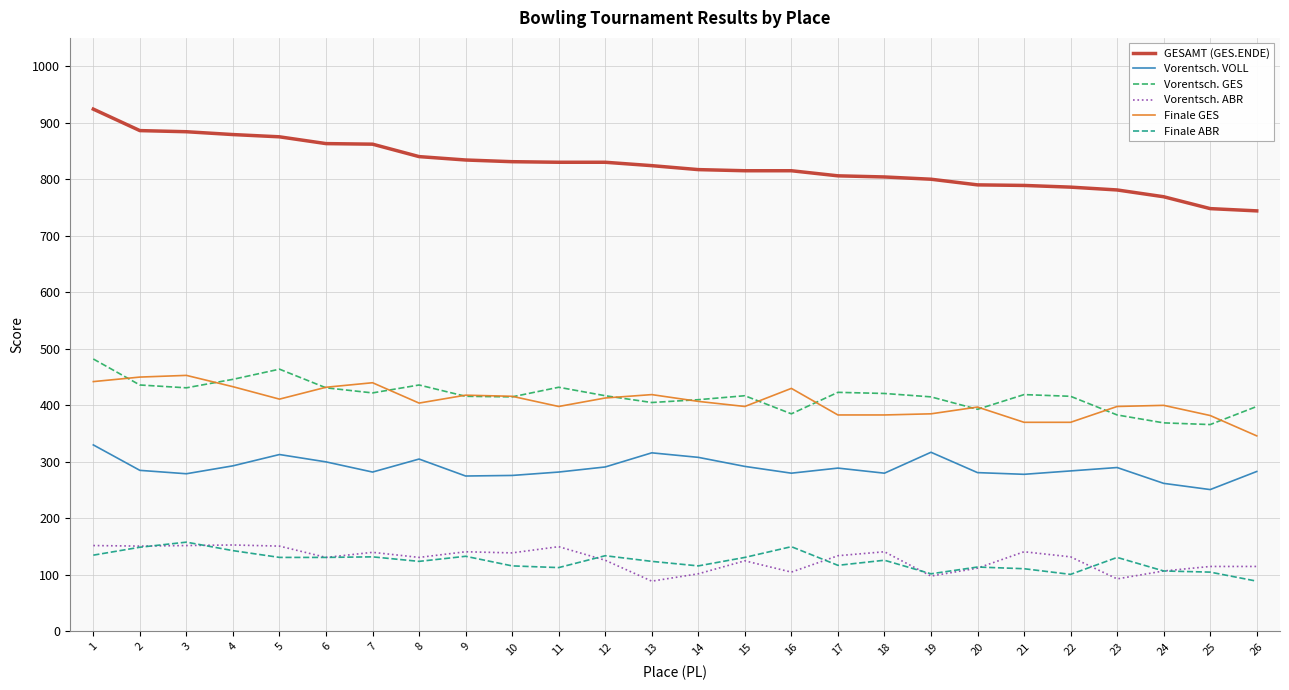

True or false: Vorentsch. ABR and Vorentsch. VOLL intersect in this chart.

False